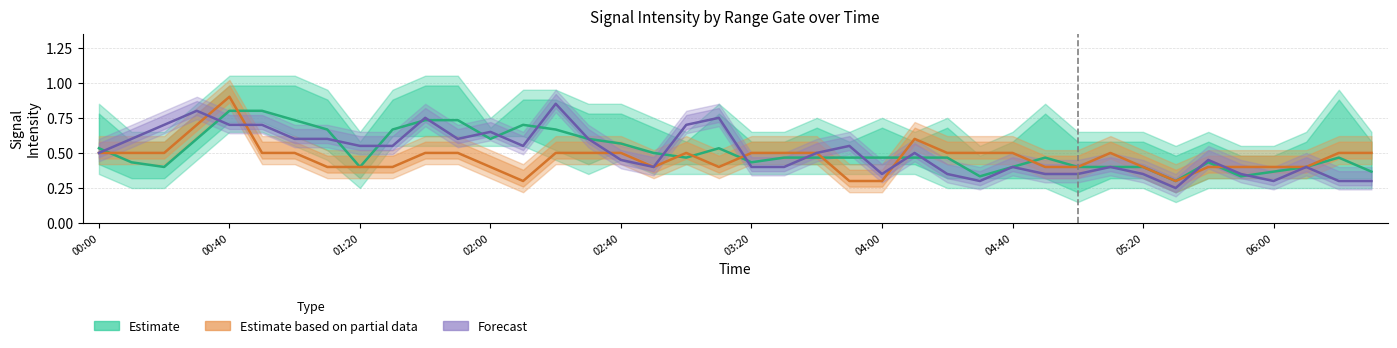

List the series in order of their overall mean, highest first.

Estimate, Forecast, Estimate based on partial data